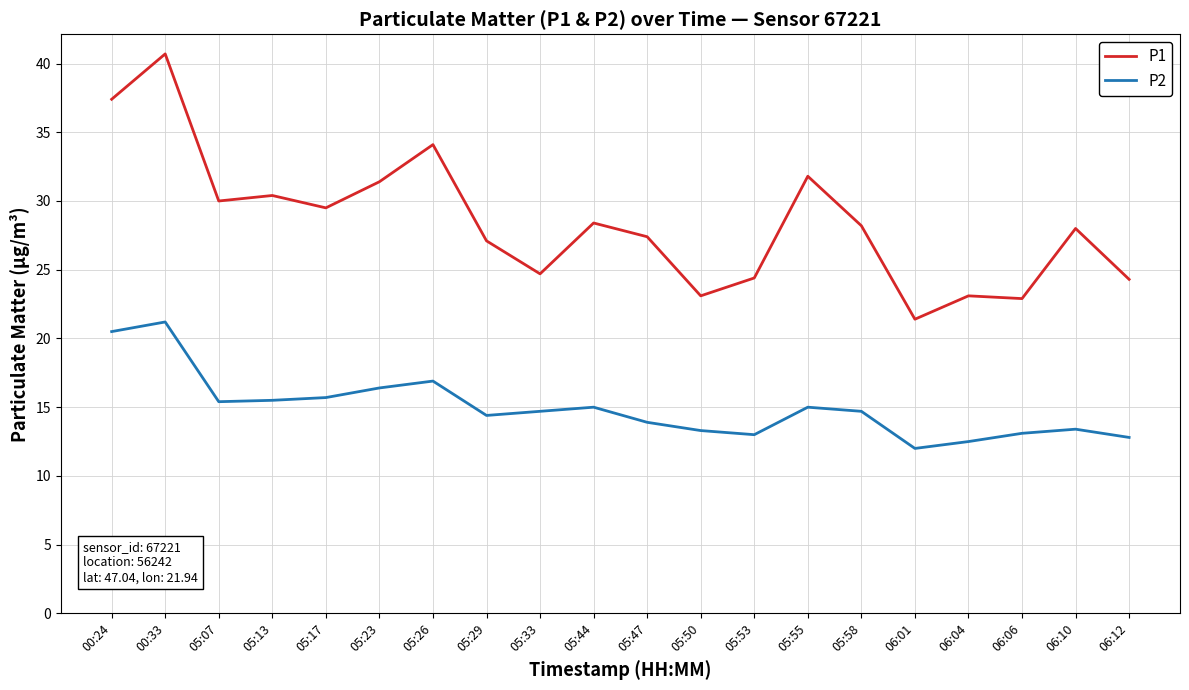

What is the spread (max minus min) of values at 06:04?

10.6